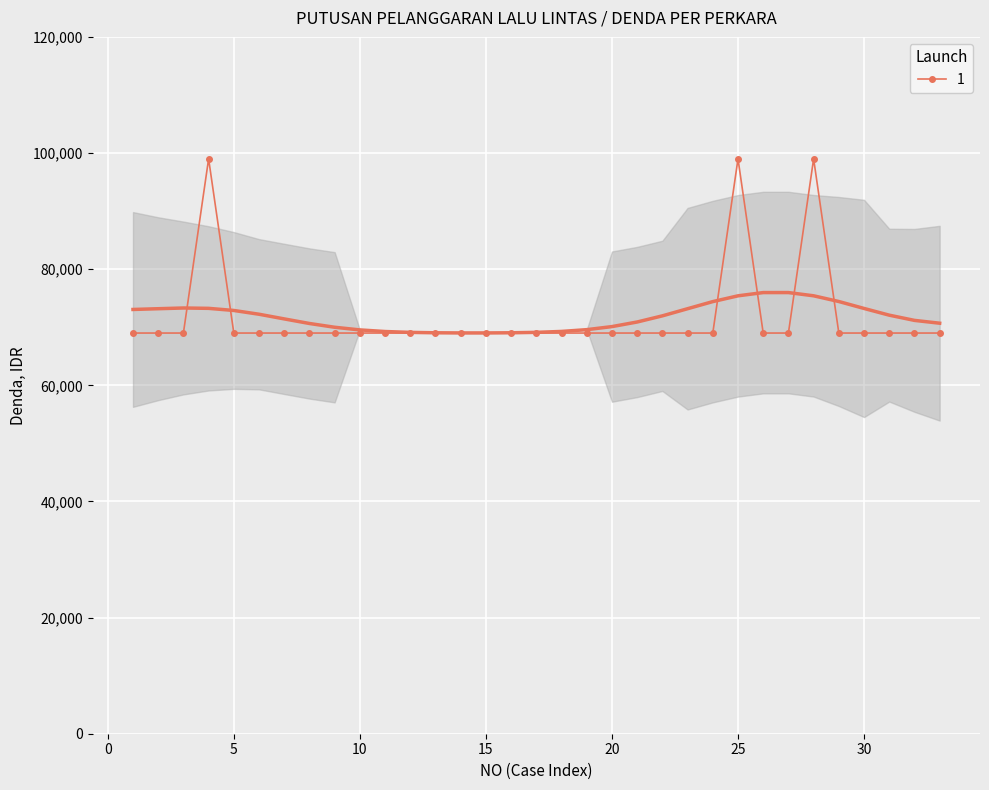

Rank the categories by value from lowest to highest.

1, 2, 3, 5, 6, 7, 8, 9, 10, 11, 12, 13, 14, 15, 16, 17, 18, 19, 20, 21, 22, 23, 24, 26, 27, 29, 30, 31, 32, 33, 4, 25, 28